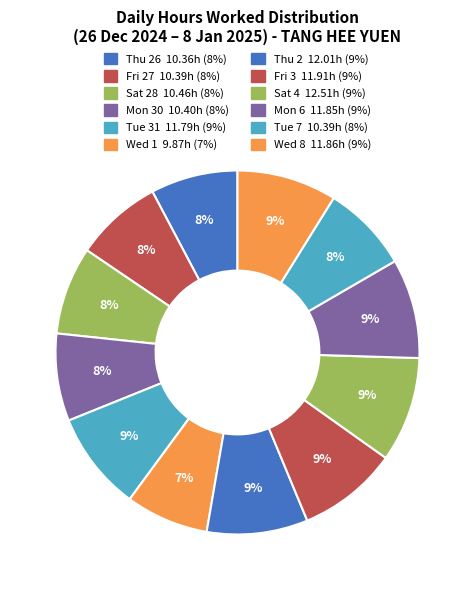

Count the number of slices in the pie.

12